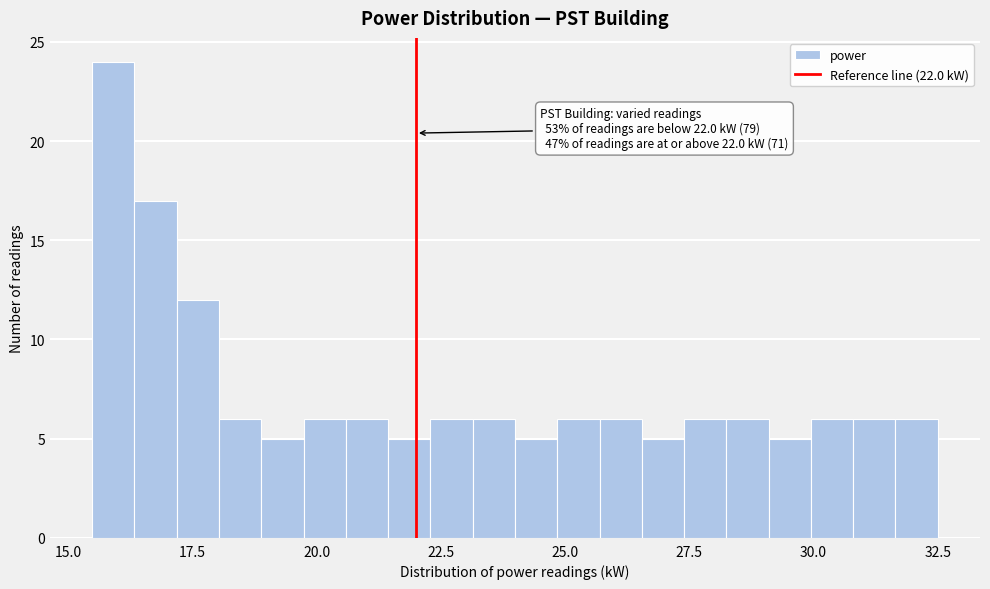

Read against the x-axis, roughly where is the centre of the tallest bar?

16.0